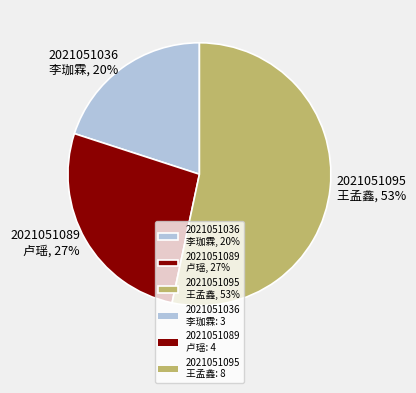

Between 2021051095 王孟鑫, 53% and 2021051089 卢瑶, 27%, which is larger?

2021051095 王孟鑫, 53%